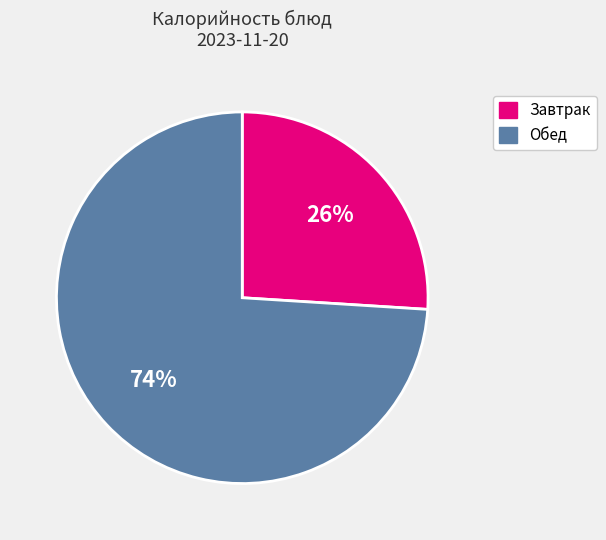

Is it true that Завтрак is 12% of the pie?

False